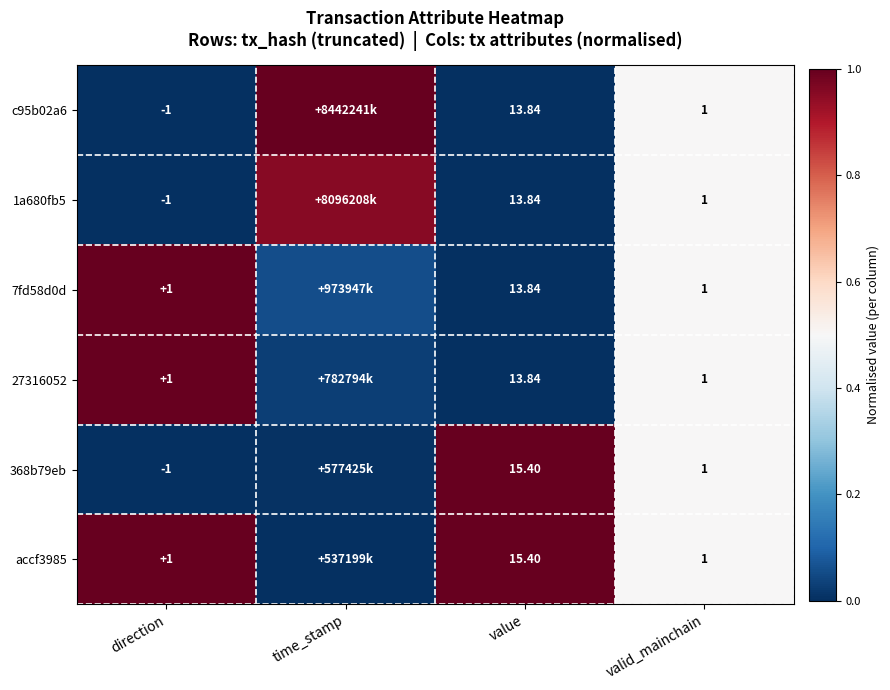

What is the greatest value displayed?

1.0